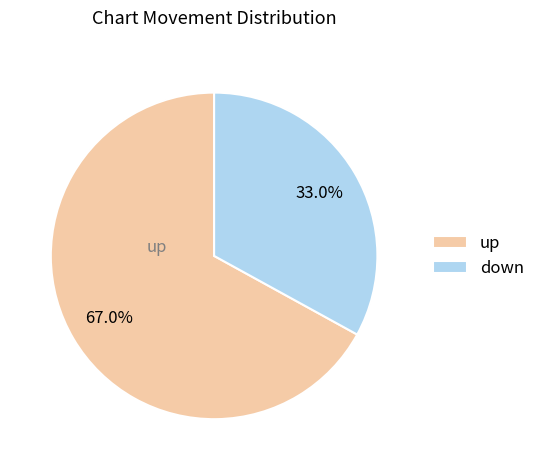

Which has a higher value, up or down?

up